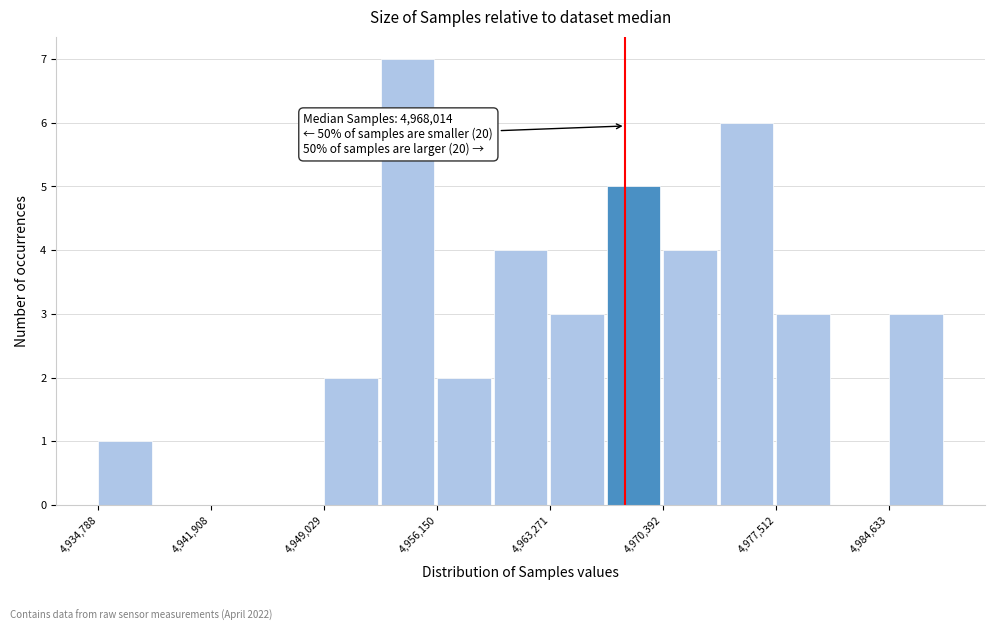

Read against the x-axis, roughly where is the centre of the tallest bar?

4954000